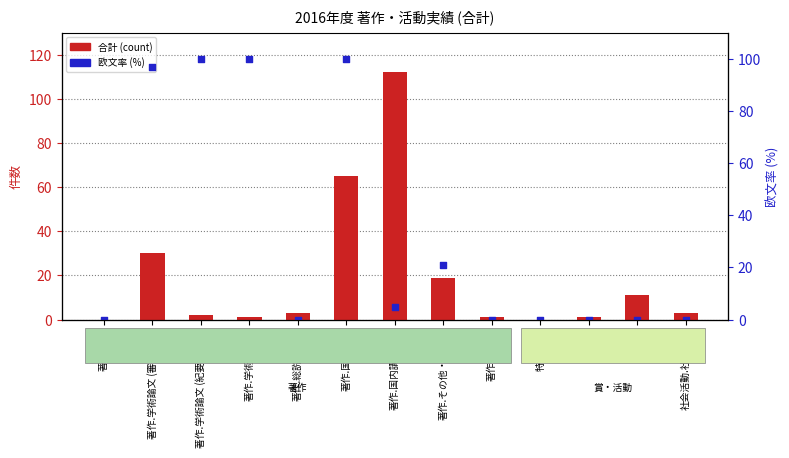

Which series contains the lowest Y value?

合計 (count)